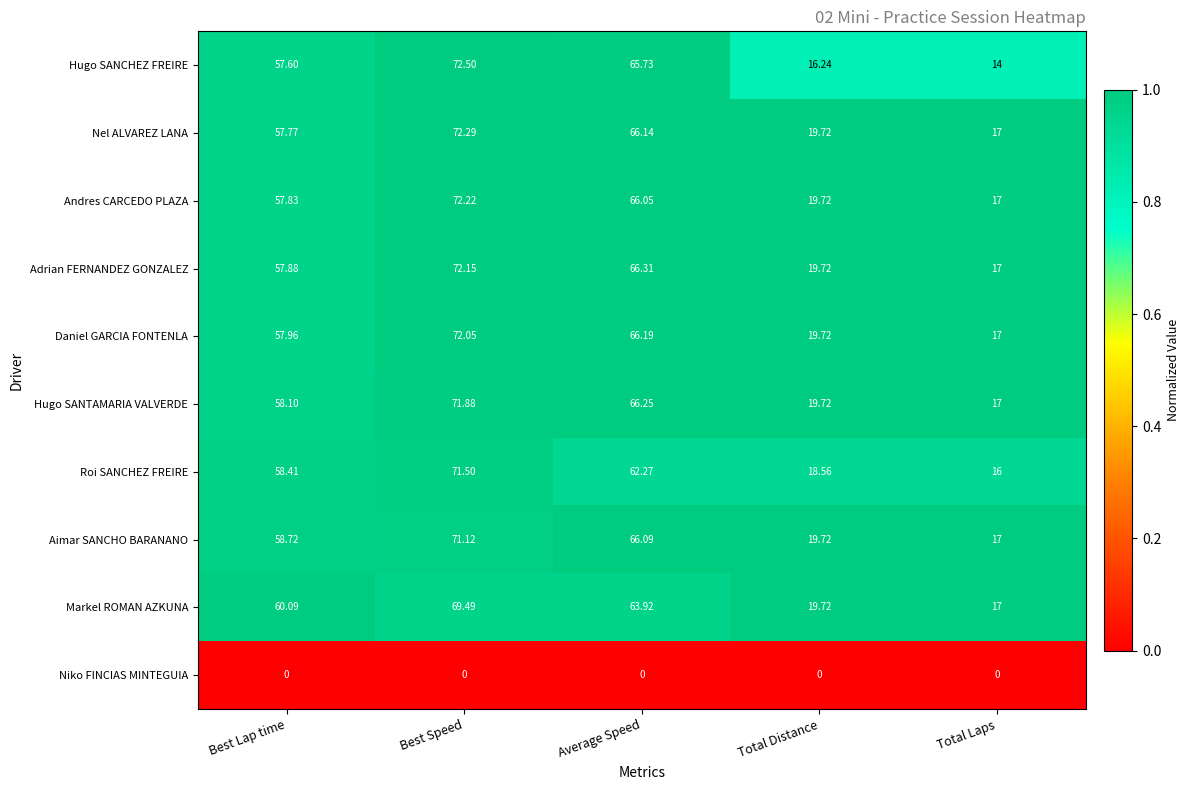

At which label does Nel ALVAREZ LANA reach its peak?

Best Speed